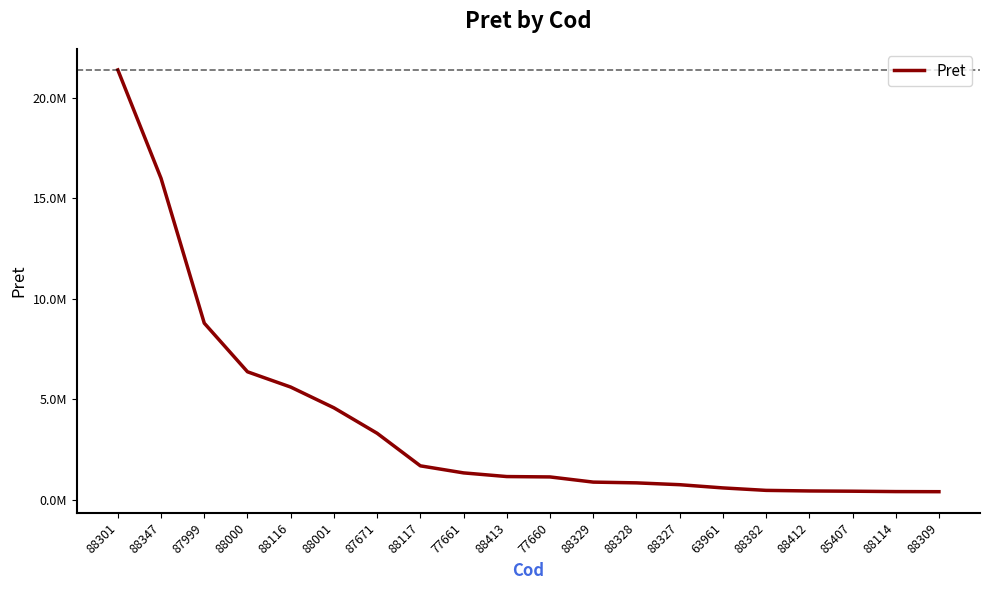

List the labels in order of value, smallest first.

88309, 88114, 85407, 88412, 88382, 63961, 88327, 88328, 88329, 77660, 88413, 77661, 88117, 87671, 88001, 88116, 88000, 87999, 88347, 88301